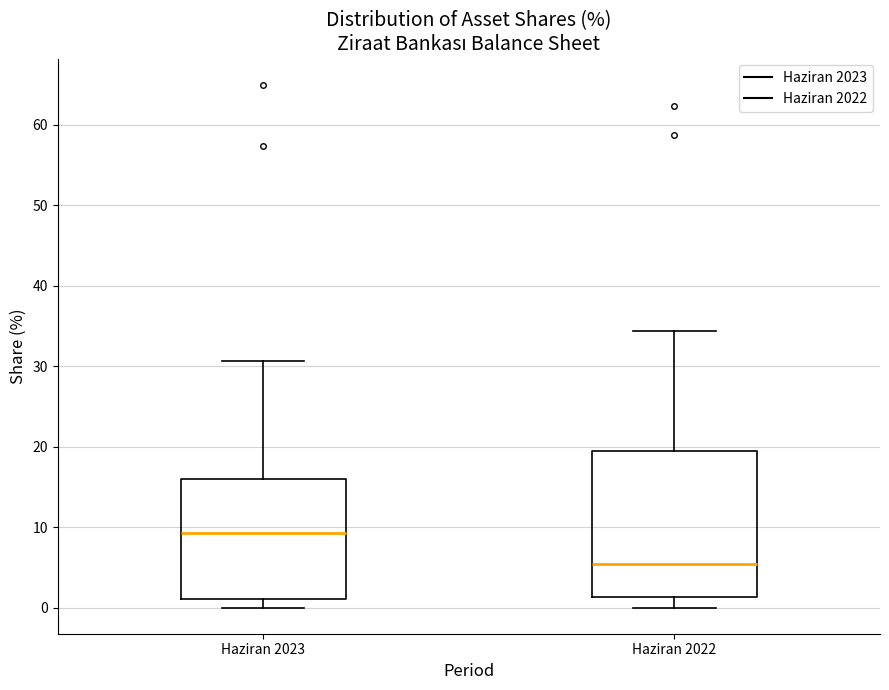

Reading left to right, transcribe this box plot: for each box, give where its median line is, the range the box spans, and where its two whiskers end, as read against the y-axis. The values are not printed on the chart, so give them approximately, as read against the axis.

Haziran 2023: median 9, box 1 to 16, whiskers 0 to 31
Haziran 2022: median 5, box 1 to 19, whiskers 0 to 34